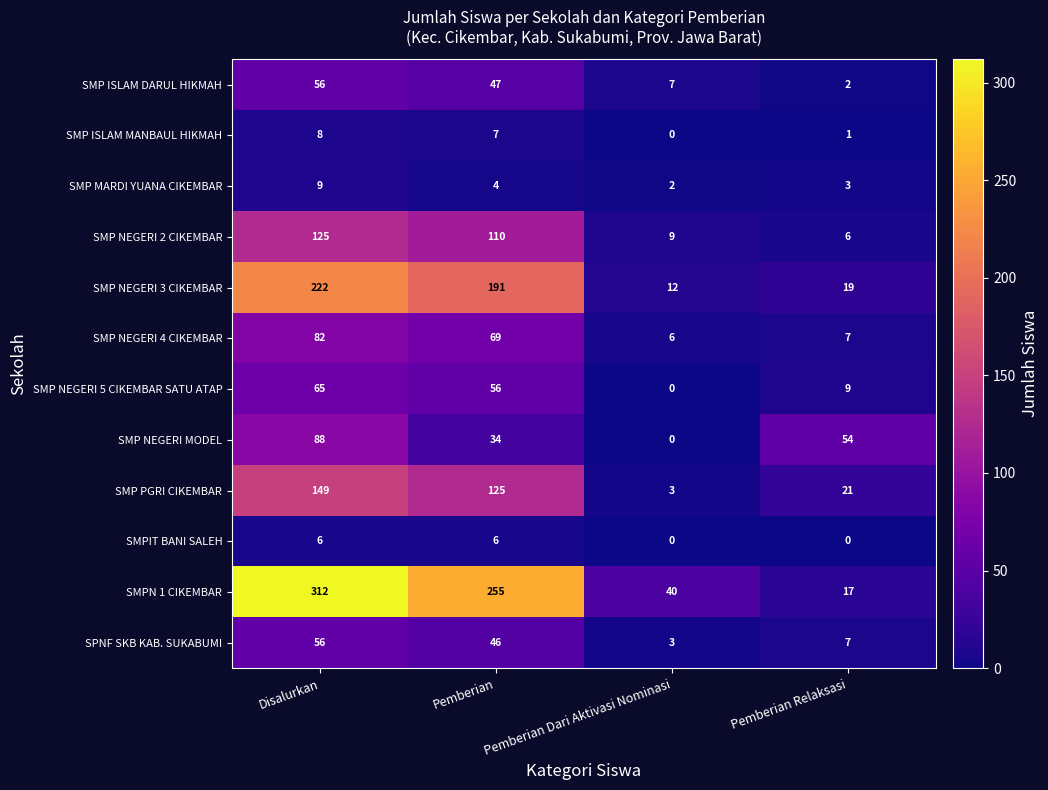

Is it true that SMP MARDI YUANA CIKEMBAR equals 5 at Pemberian?

False